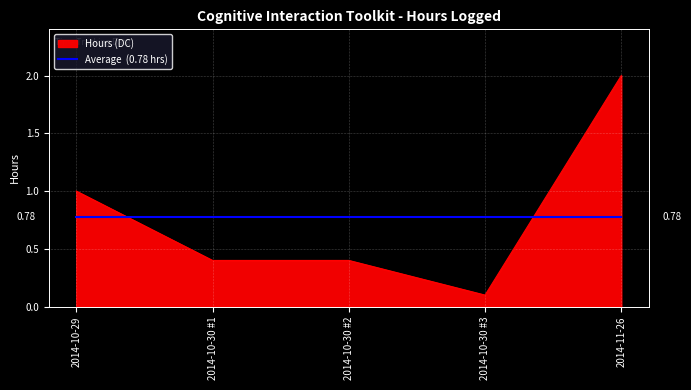

Which label corresponds to the largest value in the chart?

2014-11-26